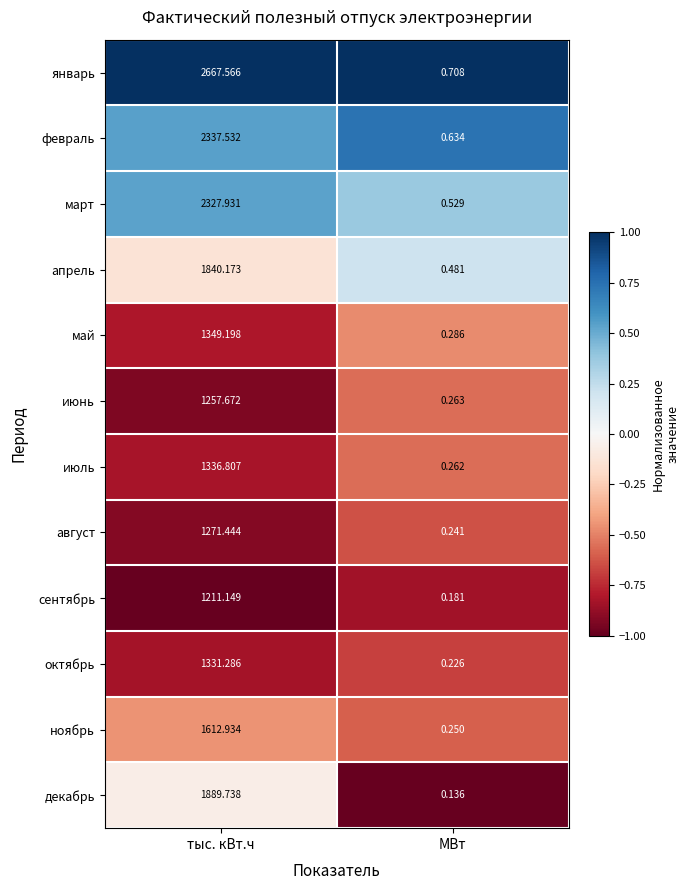

Which category has the highest value across all series?

тыс. кВт.ч